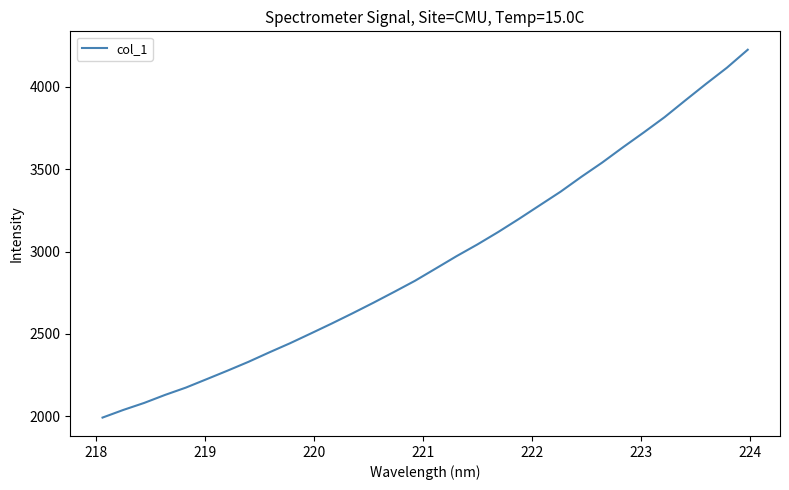

What is the greatest value displayed?

4224.2